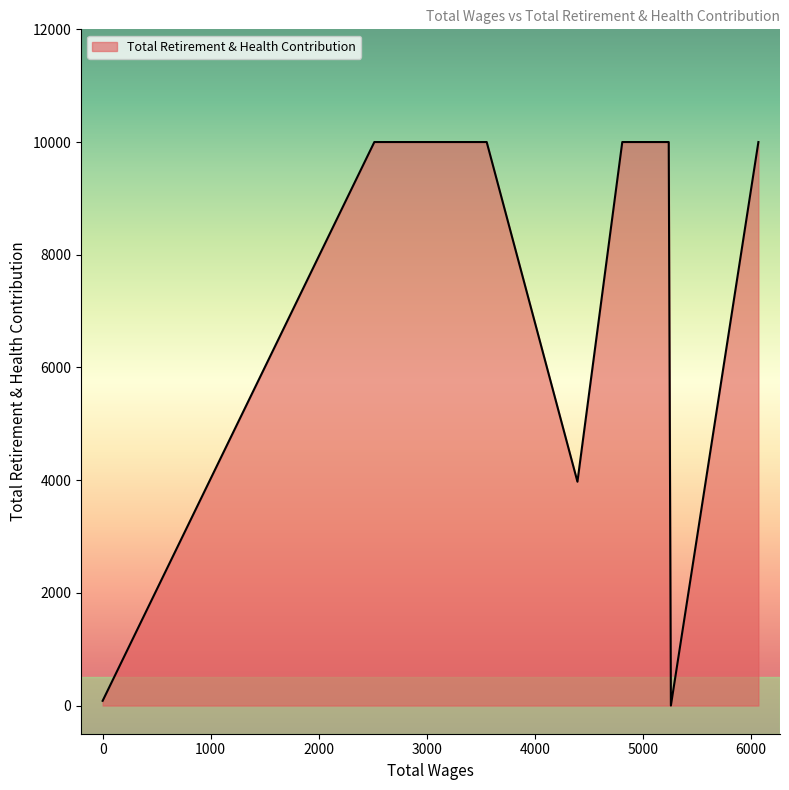

What is the difference between the second highest and minimum values?

10000